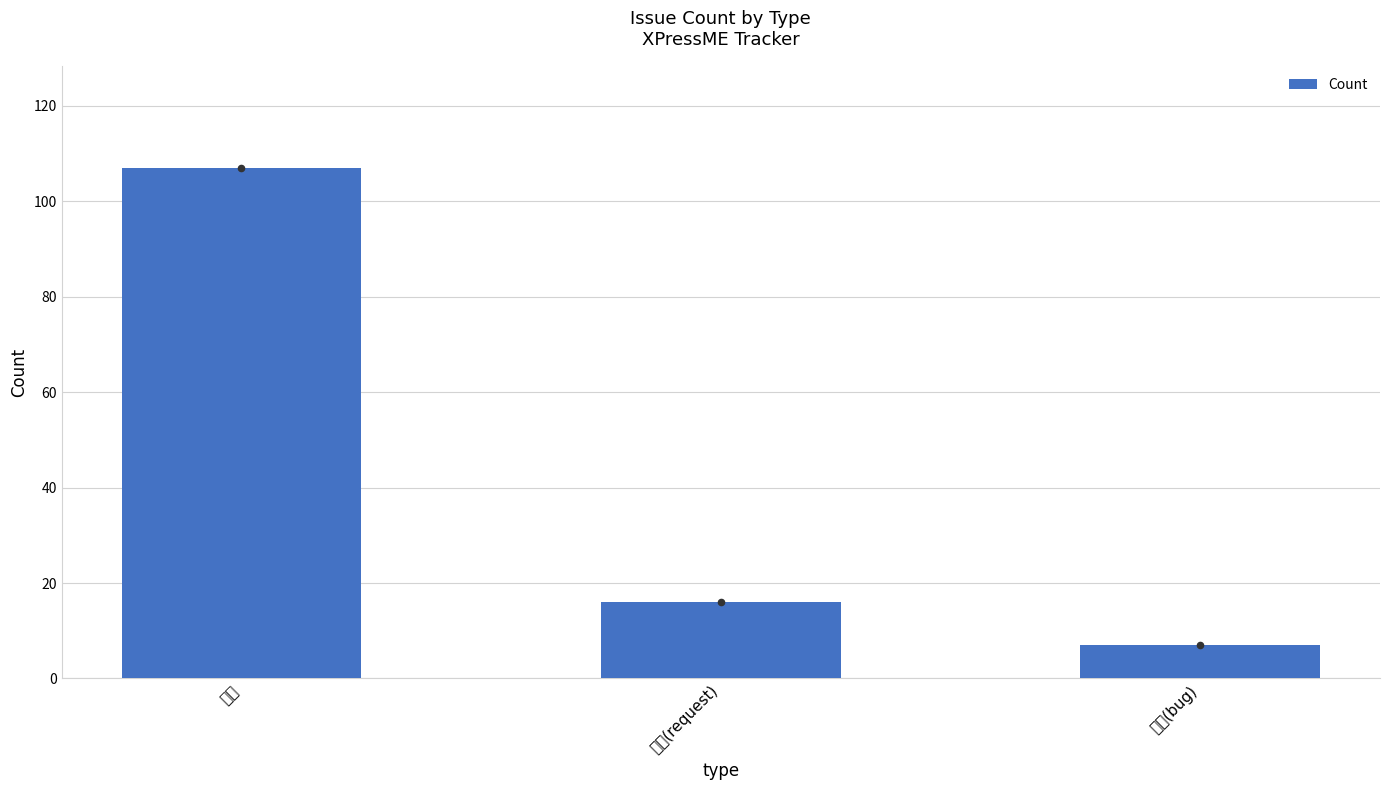

What is the ratio of the value at 要望(request) to the value at 作業?

0.1